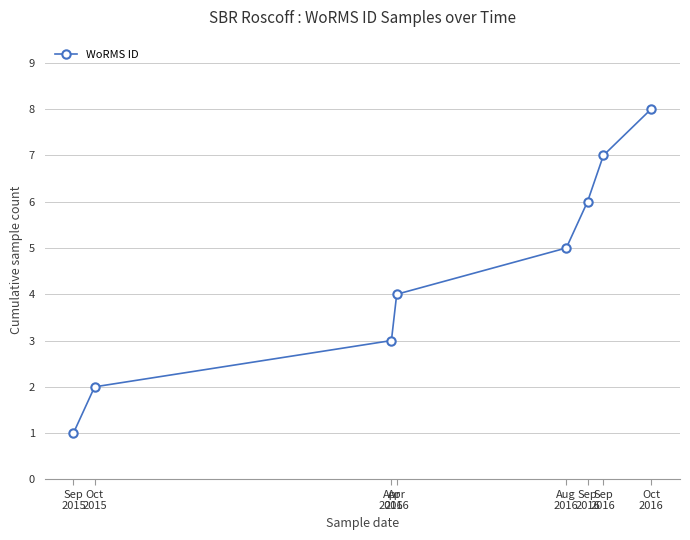

What is the smallest value displayed?

1